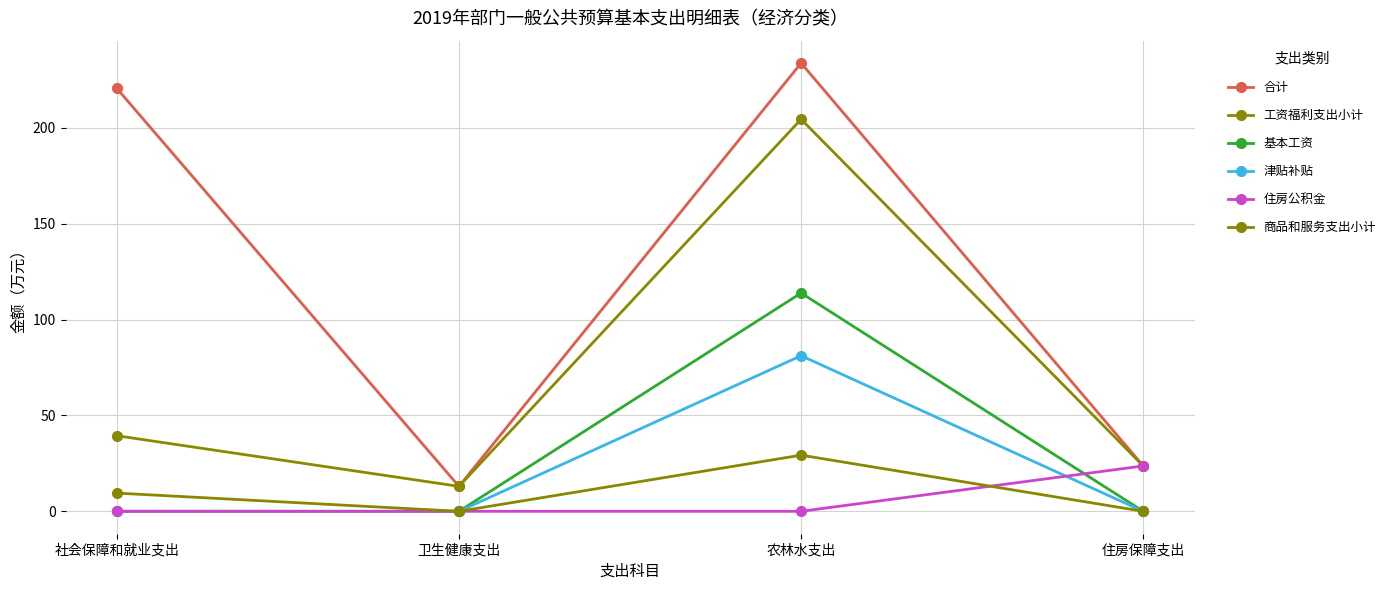

What are all the series names shown in the legend?

合计, 工资福利支出小计, 基本工资, 津贴补贴, 住房公积金, 商品和服务支出小计